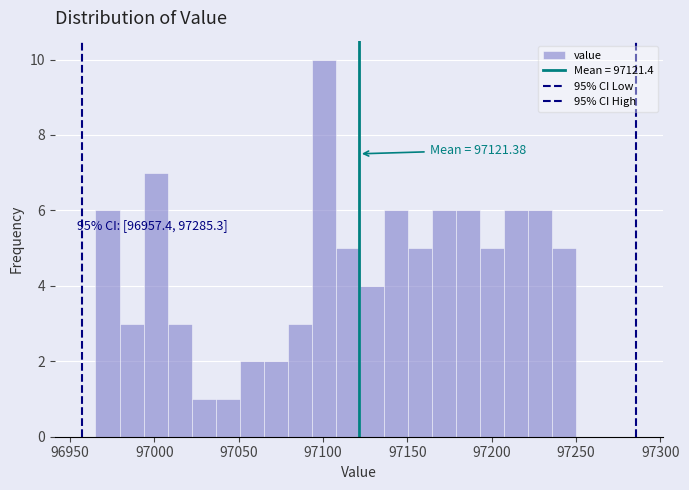

Read against the x-axis, roughly where is the centre of the tallest bar?

97100